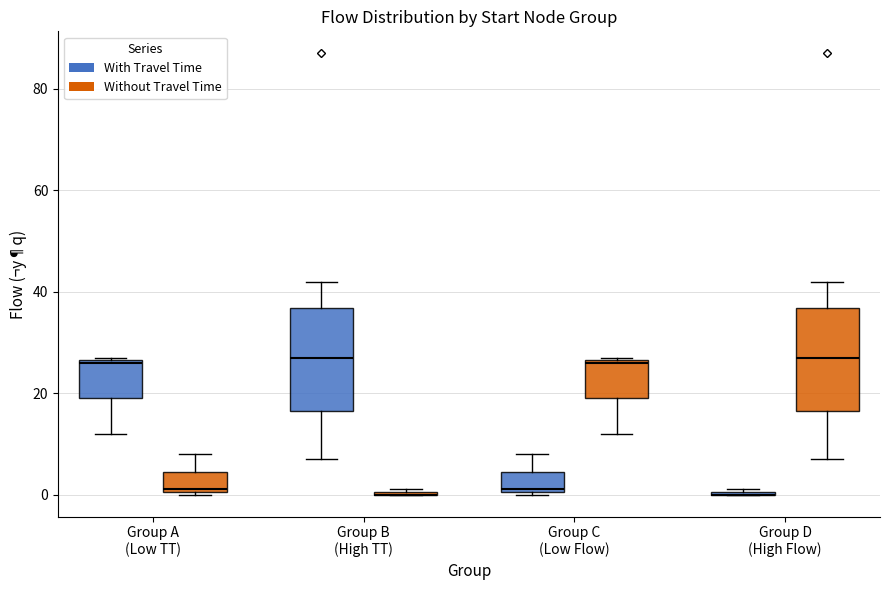

Reading left to right, read every box against the y-axis: the position of its median line, the range the box covers, and the ends of its whiskers. The values are not printed on the chart, so give them approximately, as read against the axis.

Group A (Low TT) (With Travel Time): median 26, box 20 to 26, whiskers 12 to 28
Group A (Low TT) (Without Travel Time): median 2, box 0 to 4, whiskers 0 to 8
Group B (High TT) (With Travel Time): median 28, box 16 to 36, whiskers 8 to 42
Group B (High TT) (Without Travel Time): box collapsed to a line at 0, whiskers 0 to 2
Group C (Low Flow) (With Travel Time): median 2, box 0 to 4, whiskers 0 to 8
Group C (Low Flow) (Without Travel Time): median 26, box 20 to 26, whiskers 12 to 28
Group D (High Flow) (With Travel Time): box collapsed to a line at 0, whiskers 0 to 2
Group D (High Flow) (Without Travel Time): median 28, box 16 to 36, whiskers 8 to 42